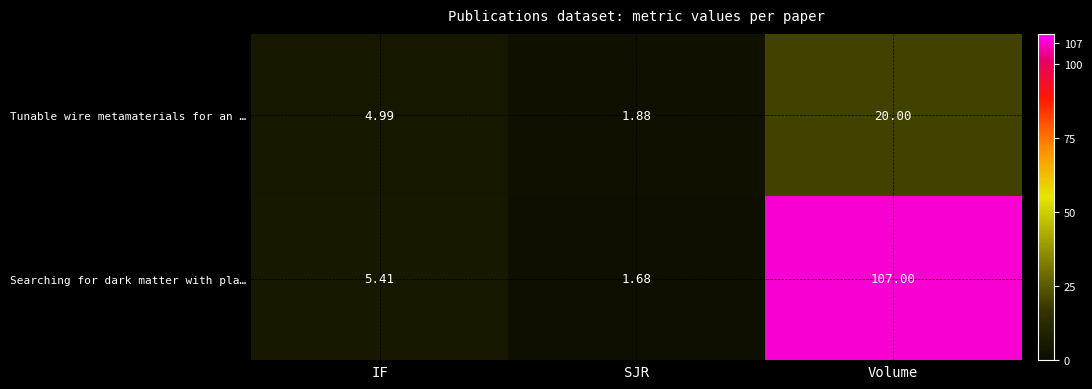

Which label corresponds to the largest value in the chart?

Volume